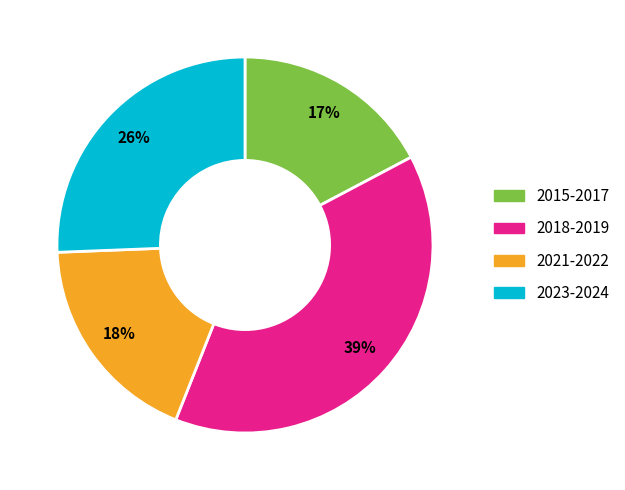

To the nearest percent, what is the average slice percentage?

25%